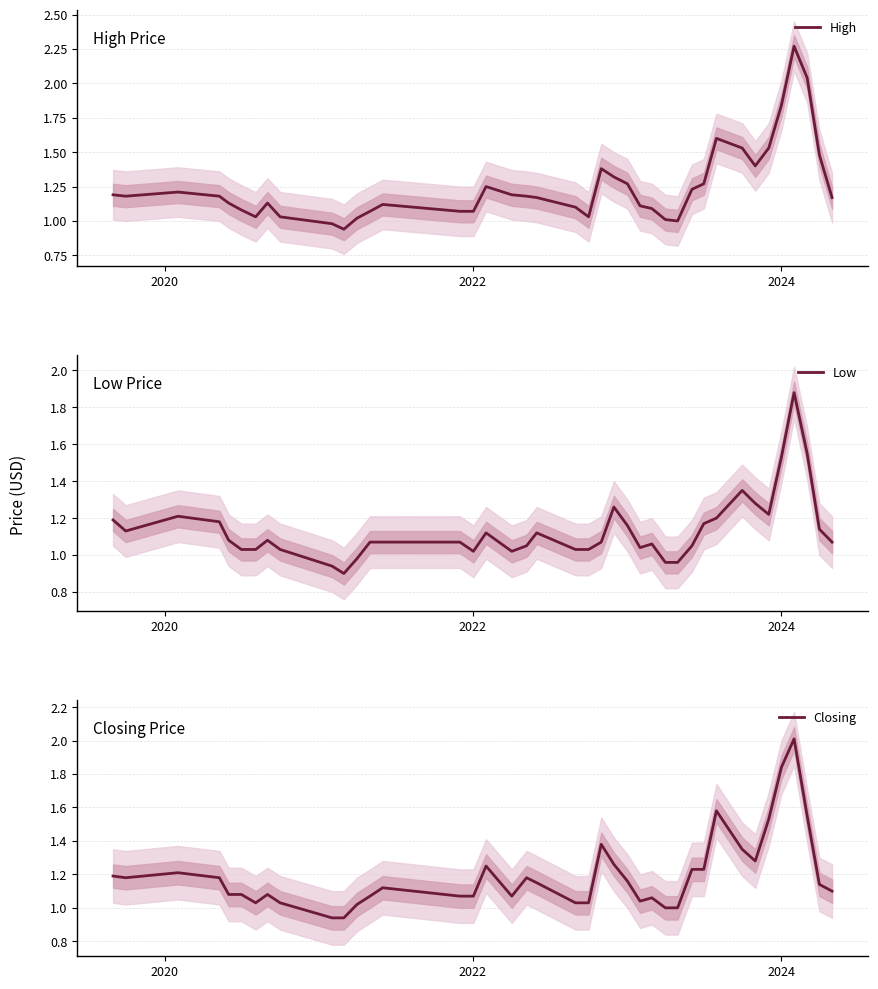

What is the highest value of the Closing series?

2.0